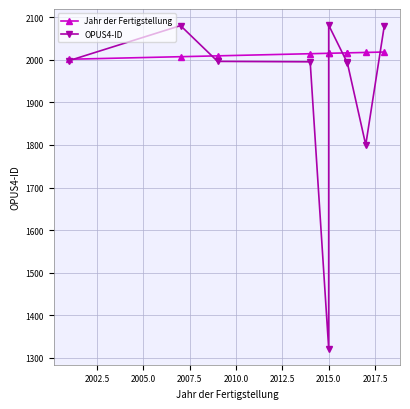

Reading left to right, what are all the values shown in this chart?

Jahr der Fertigstellung: 2001	2007	2009	2014	2015	2015	2016	2016	2017	2018
OPUS4-ID: 1998	2080	1996	1995	1322	2081	1993	1994	1800	2079